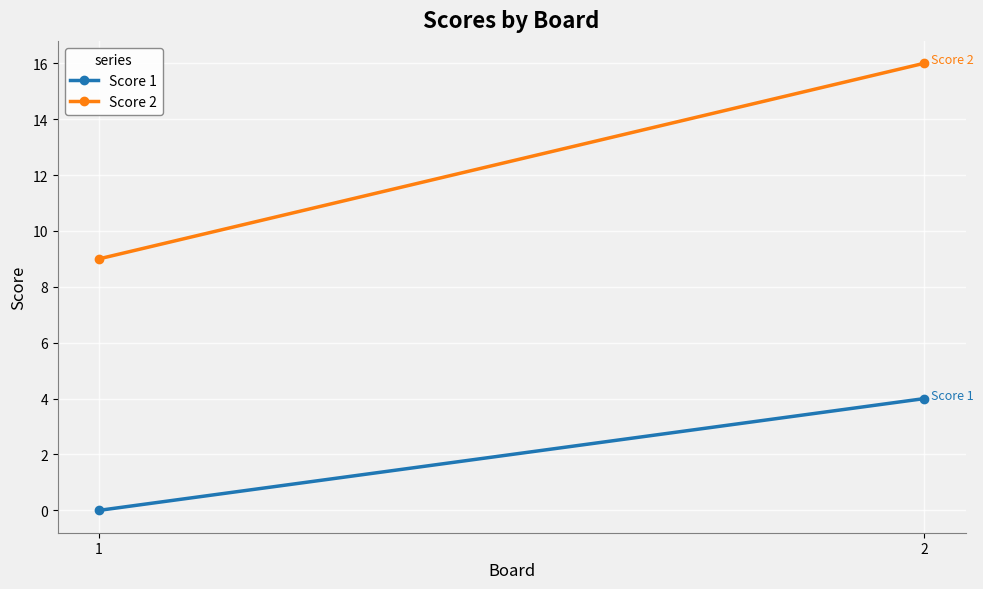

Which series has the largest total across all categories?

Score 2